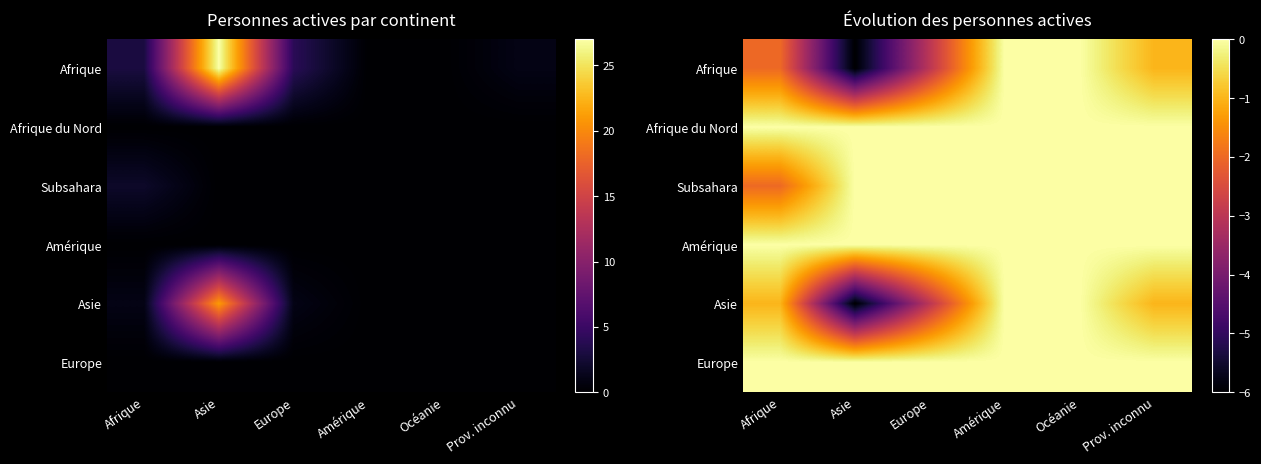

At how many categories does at least one series exceed -4?

6